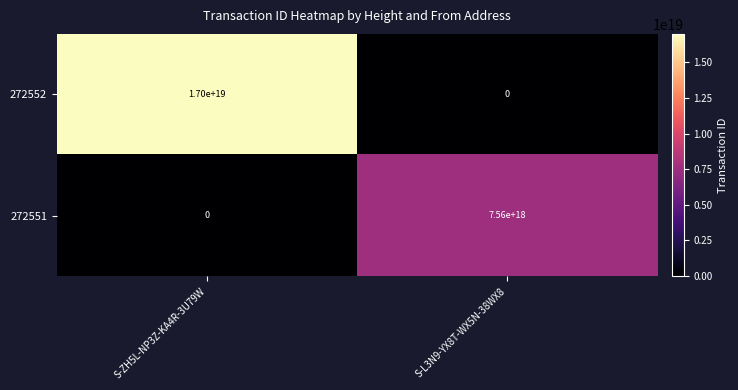

Between S-ZH5L-NP3Z-KA4R-3U79W and S-L3N9-YX8T-WX5N-38WX8, which series saw the biggest shift?

272552